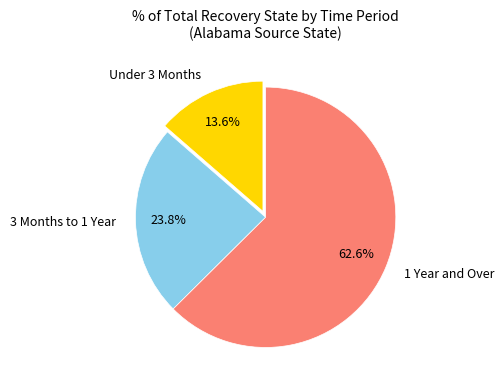

Is there any slice that represents more than half of the pie?

Yes